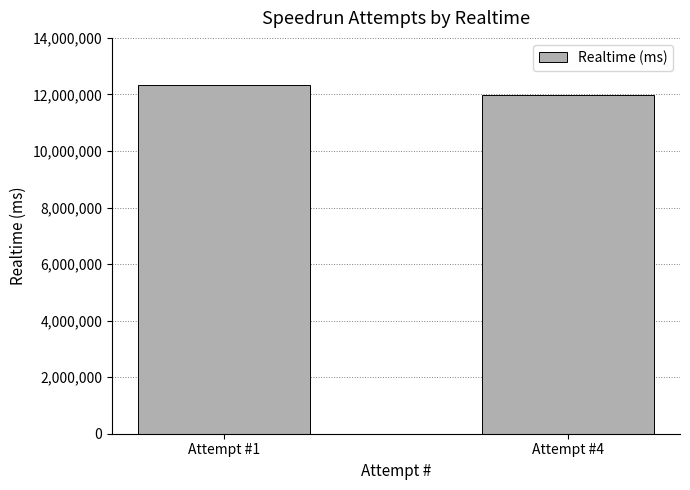

Rank the categories by value from lowest to highest.

Attempt #4, Attempt #1